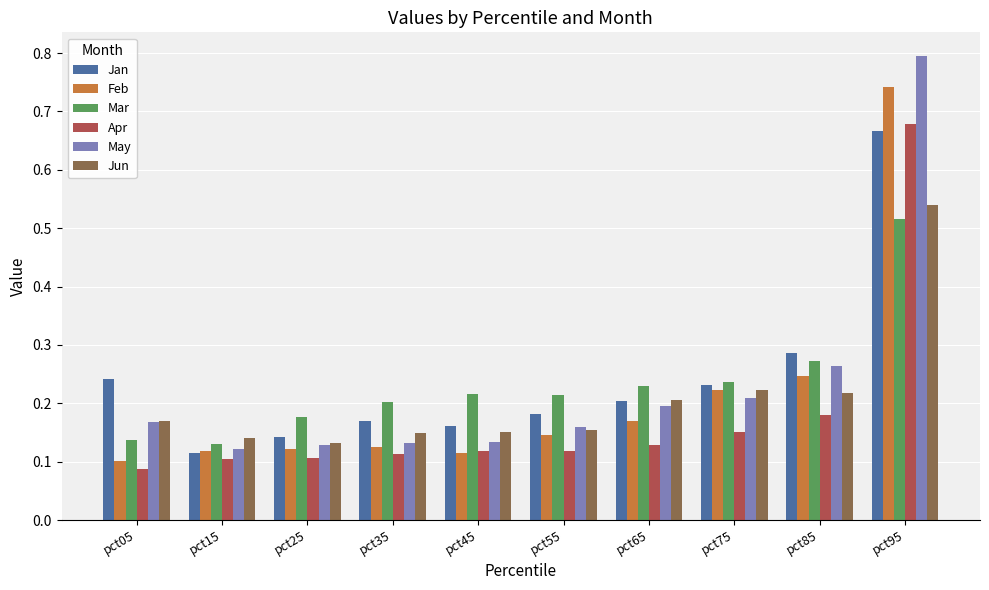

What is the highest value of the May series?

0.8